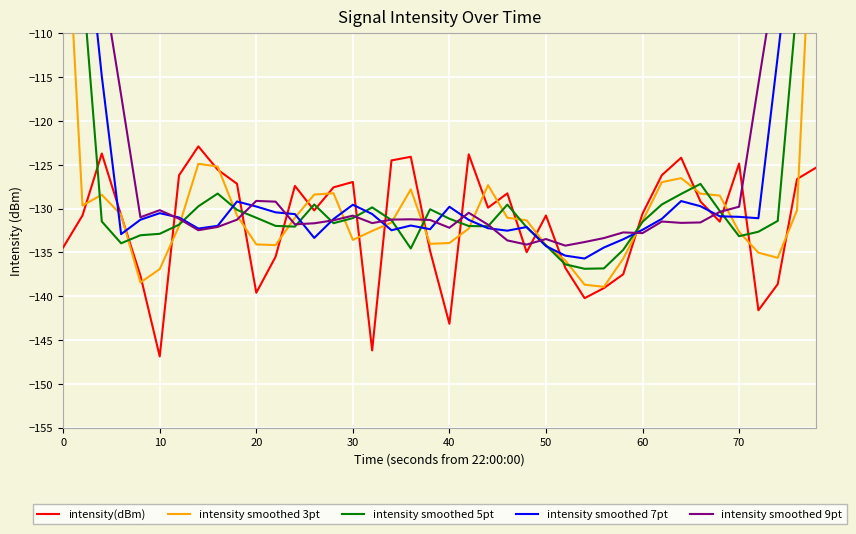

The value of intensity(dBm) at 70 is -124.9. True or false?

True